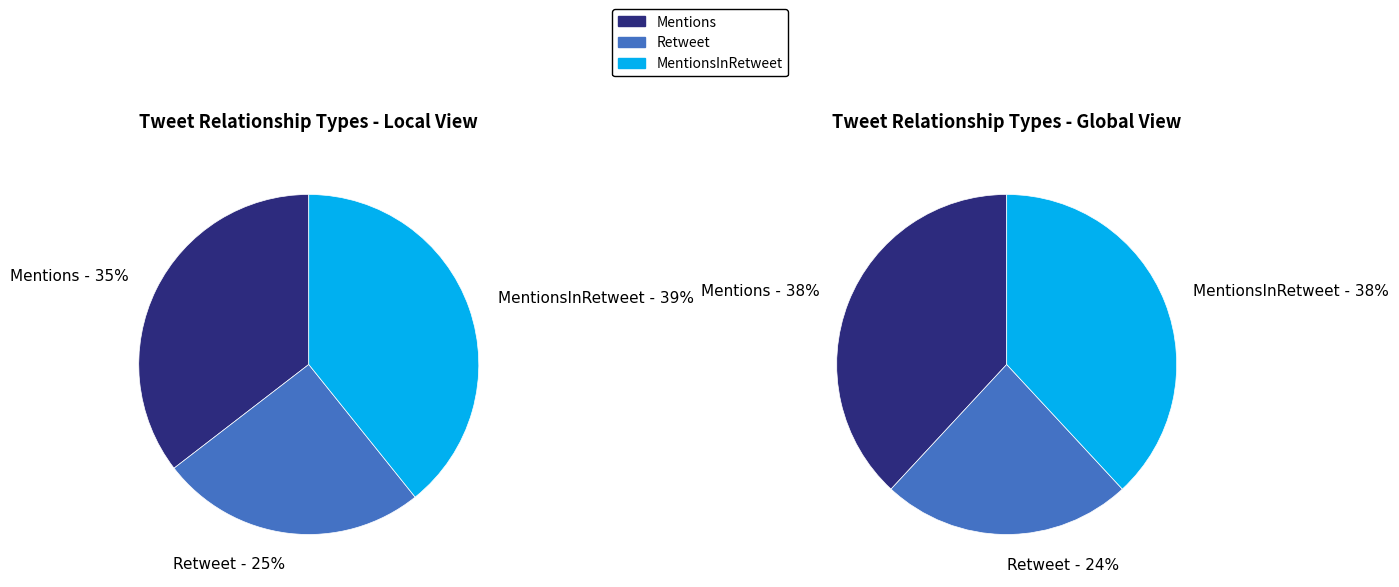

What percentage do Retweet and MentionsInRetweet together represent?

64.6%